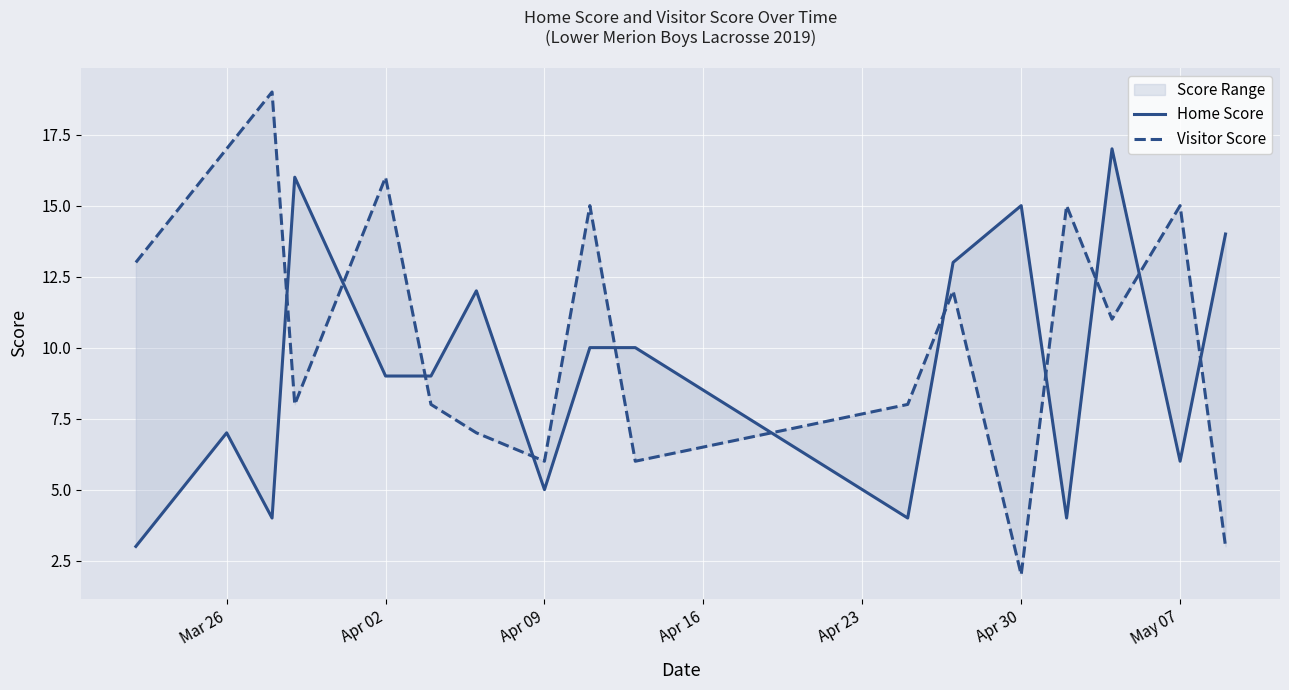

In Visitor Score, how many points are higher than both neighbors (excluding endpoints)?

6